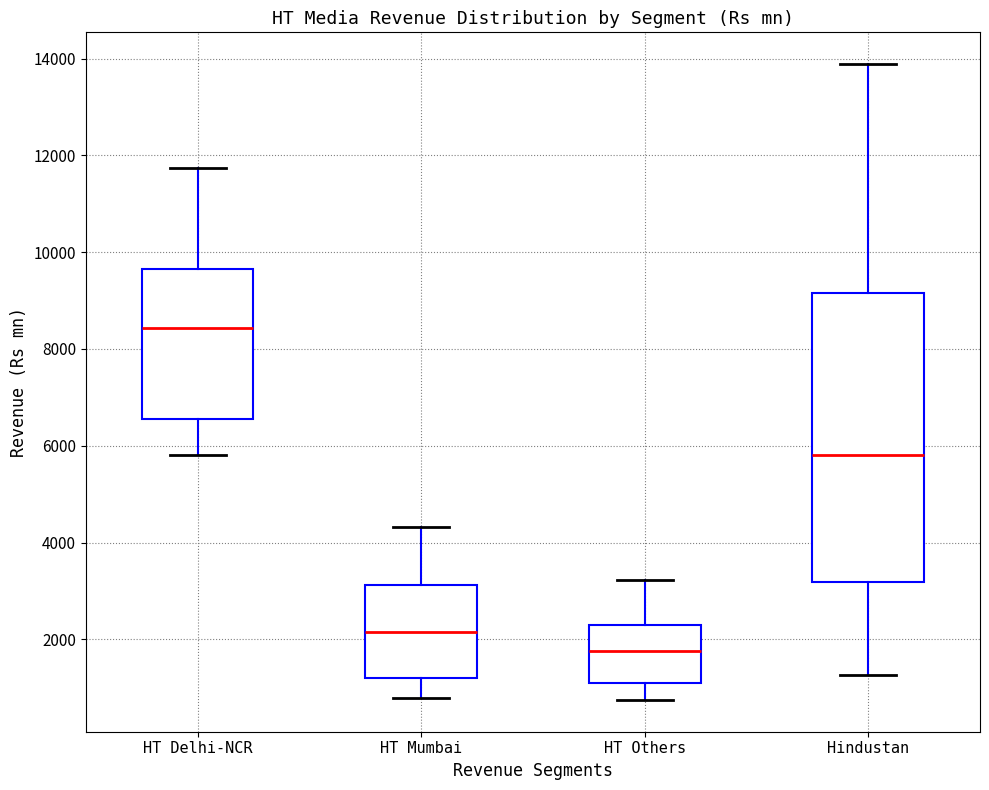

Where does the median line of the box for Hindustan sit on the y-axis? The values are not printed on the chart, so give them approximately, as read against the axis.

5800